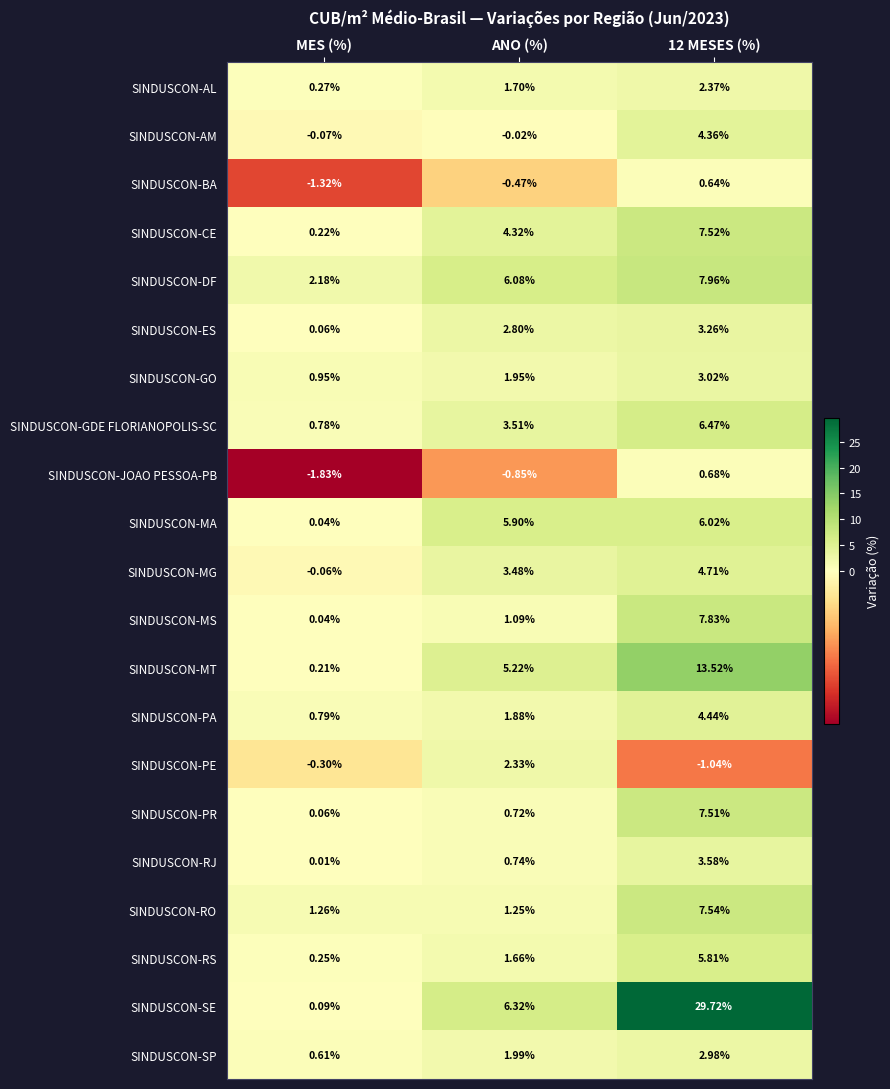

At 12 MESES (%), list the series in order from largest to smallest.

SINDUSCON-SE, SINDUSCON-MT, SINDUSCON-DF, SINDUSCON-MS, SINDUSCON-RO, SINDUSCON-CE, SINDUSCON-PR, SINDUSCON-GDE FLORIANOPOLIS-SC, SINDUSCON-MA, SINDUSCON-RS, SINDUSCON-MG, SINDUSCON-PA, SINDUSCON-AM, SINDUSCON-RJ, SINDUSCON-ES, SINDUSCON-GO, SINDUSCON-SP, SINDUSCON-AL, SINDUSCON-JOAO PESSOA-PB, SINDUSCON-BA, SINDUSCON-PE